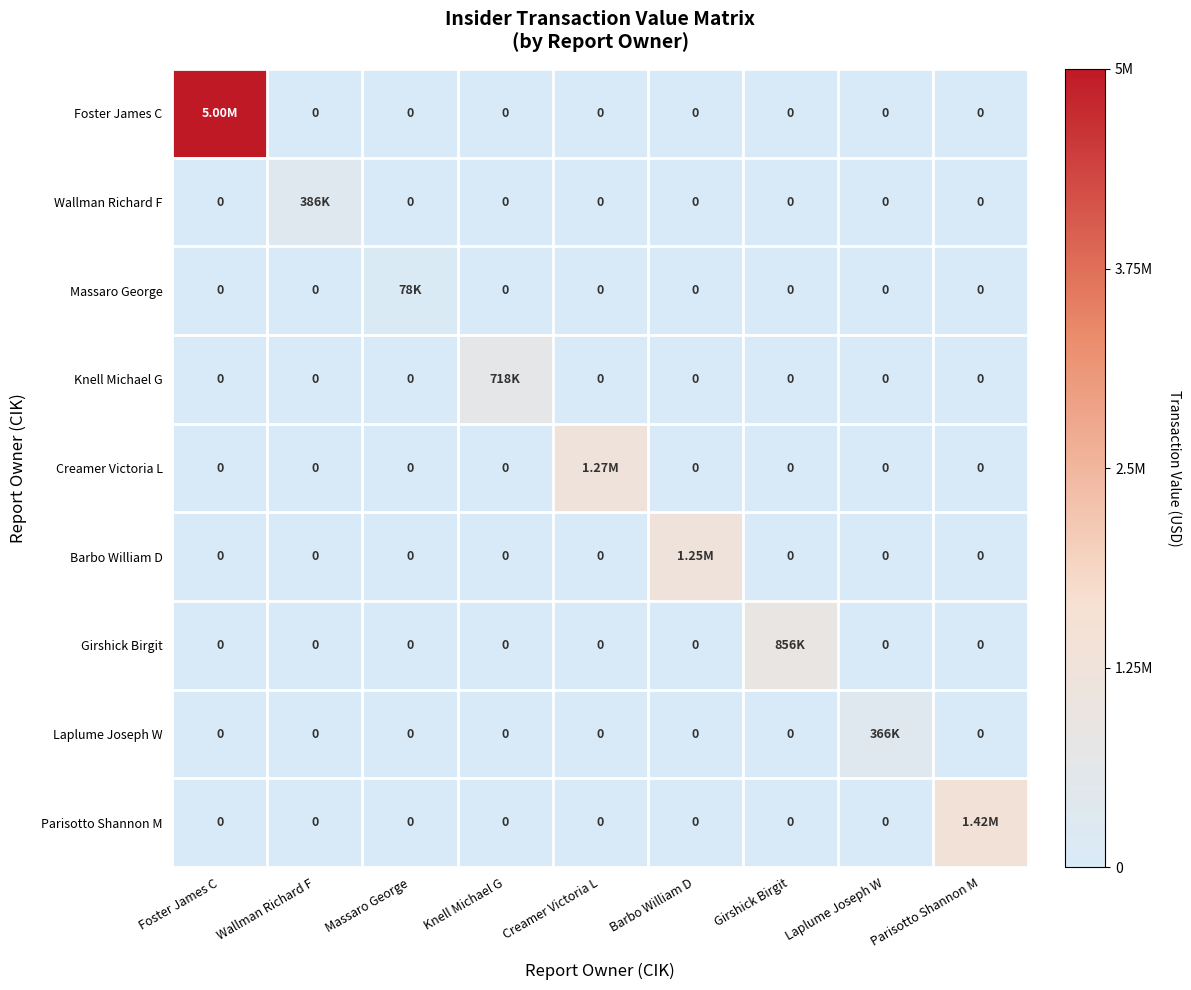

Rank the categories by Laplume Joseph W value from lowest to highest.

Foster James C, Wallman Richard F, Massaro George, Knell Michael G, Creamer Victoria L, Barbo William D, Girshick Birgit, Parisotto Shannon M, Laplume Joseph W